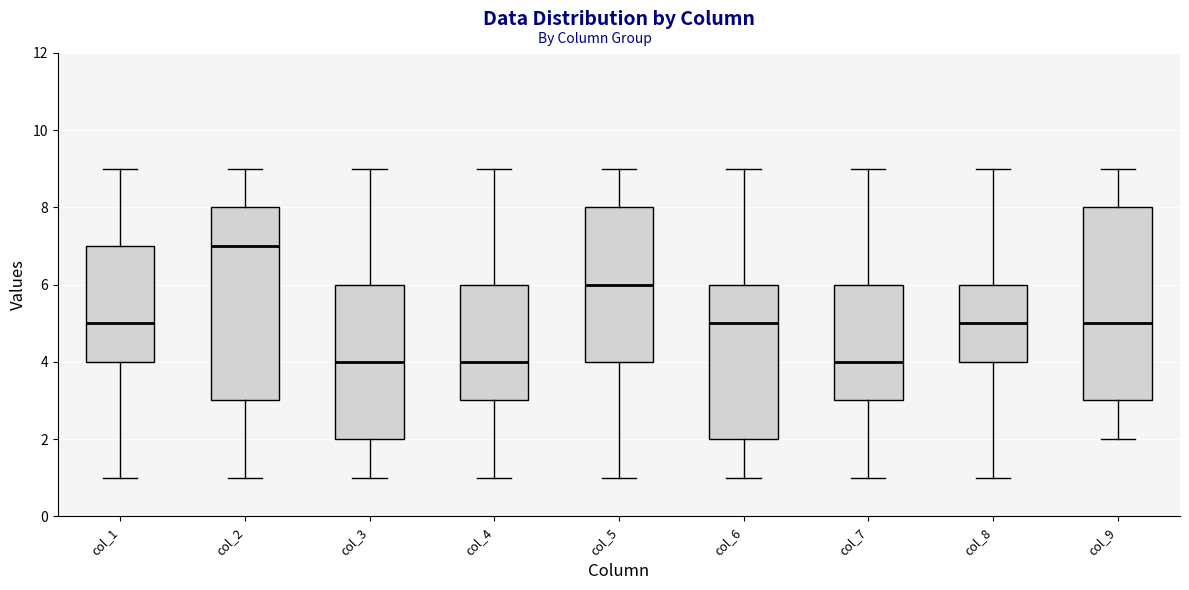

Where does the lower whisker of the box for col_7 end on the y-axis? The values are not printed on the chart, so give them approximately, as read against the axis.

1